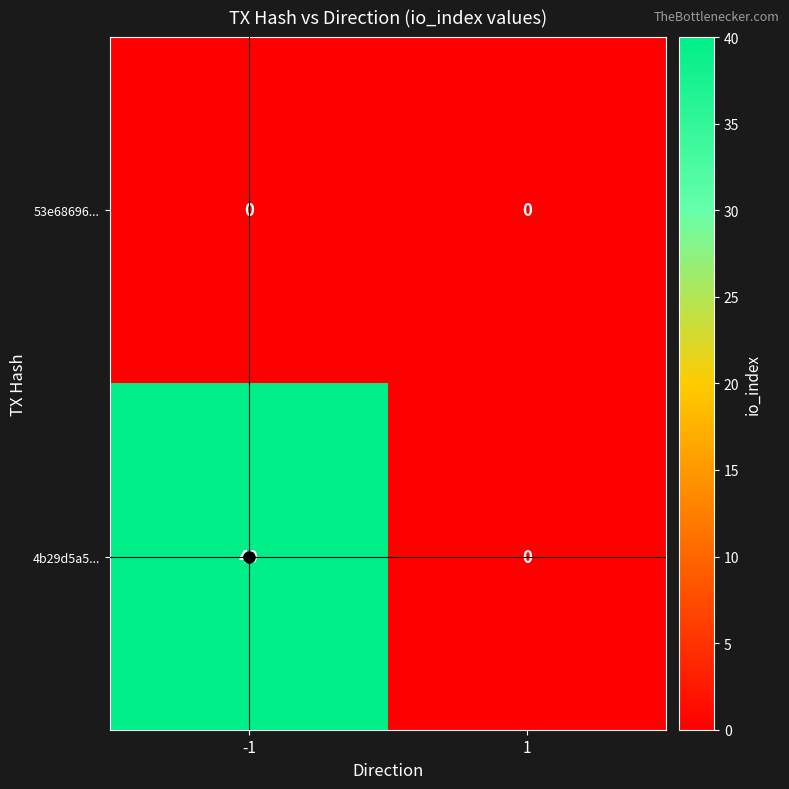

Rank the series by their average value, from lowest to highest.

53e68696..., 4b29d5a5...